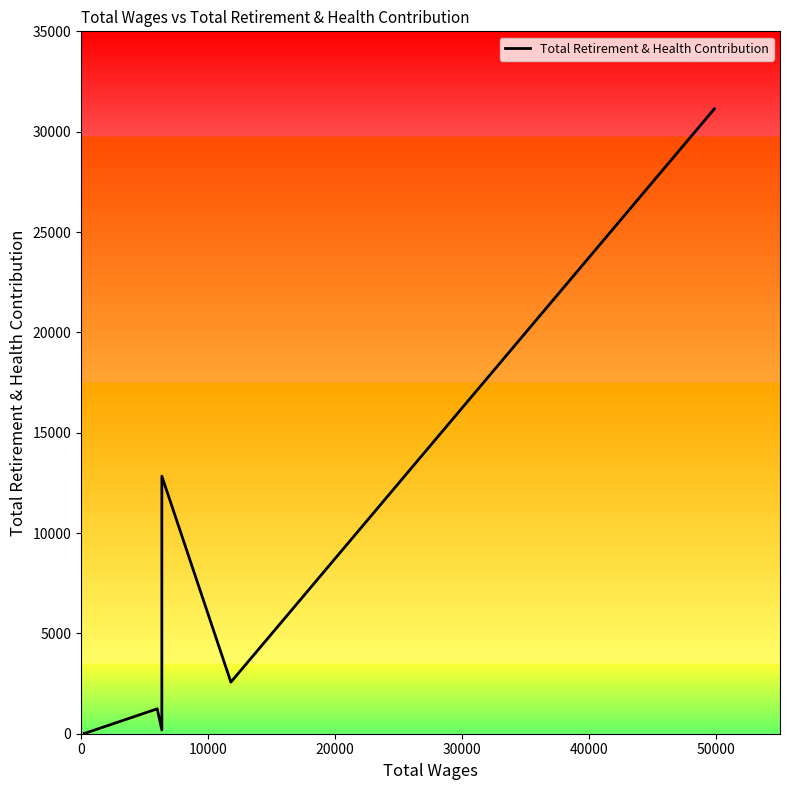

How many lines are shown in the chart?

1